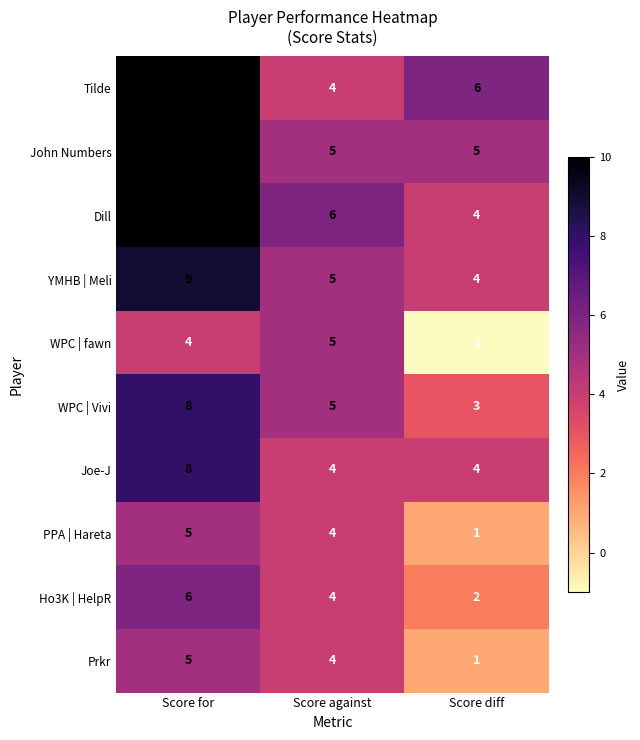

What is the average value of the Tilde series?

7